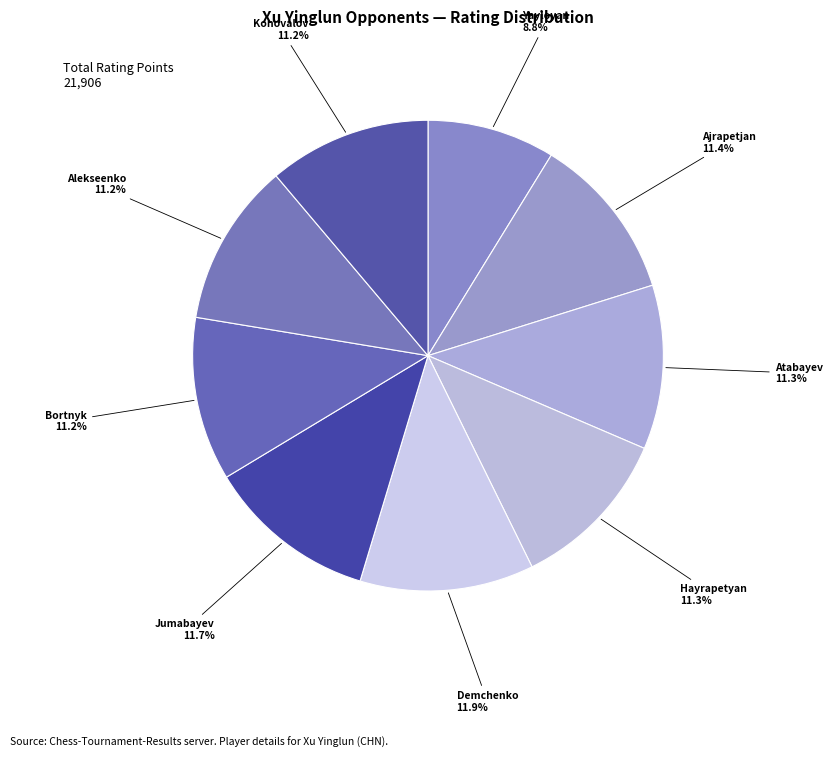

How many segments does this pie chart have?

9